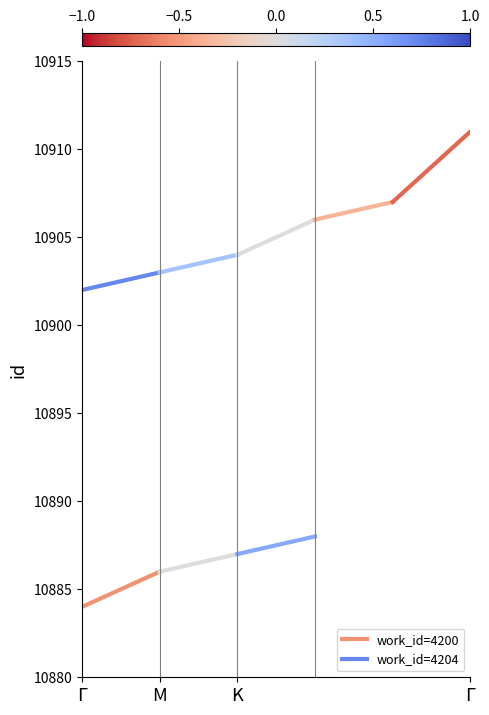

Is it true that work_id=4200 equals 2996 at Γ?

False